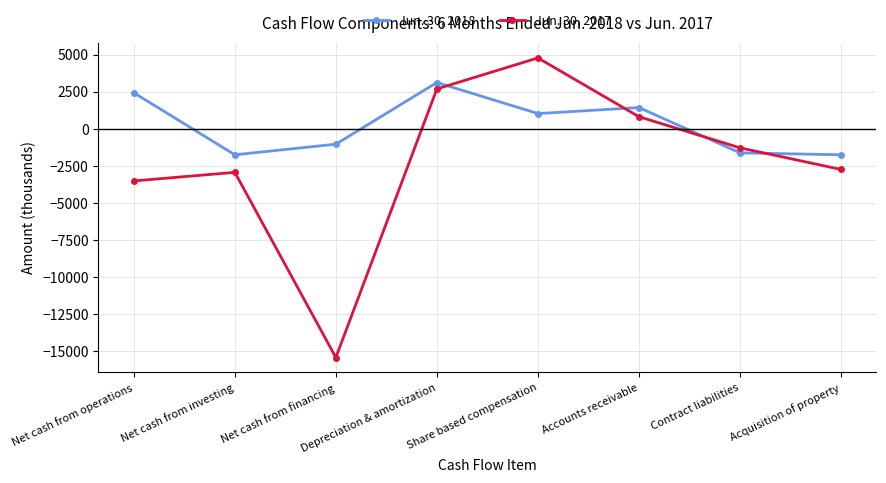

Is it true that Jun. 30, 2018 equals -1045 at Net cash from financing?

True